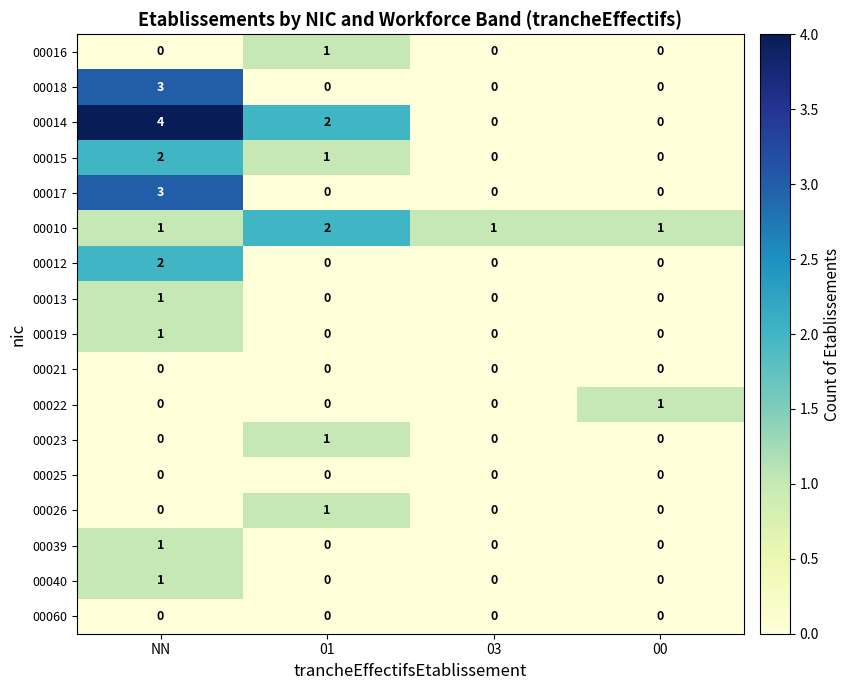

At which category is the sum across all series the highest?

NN